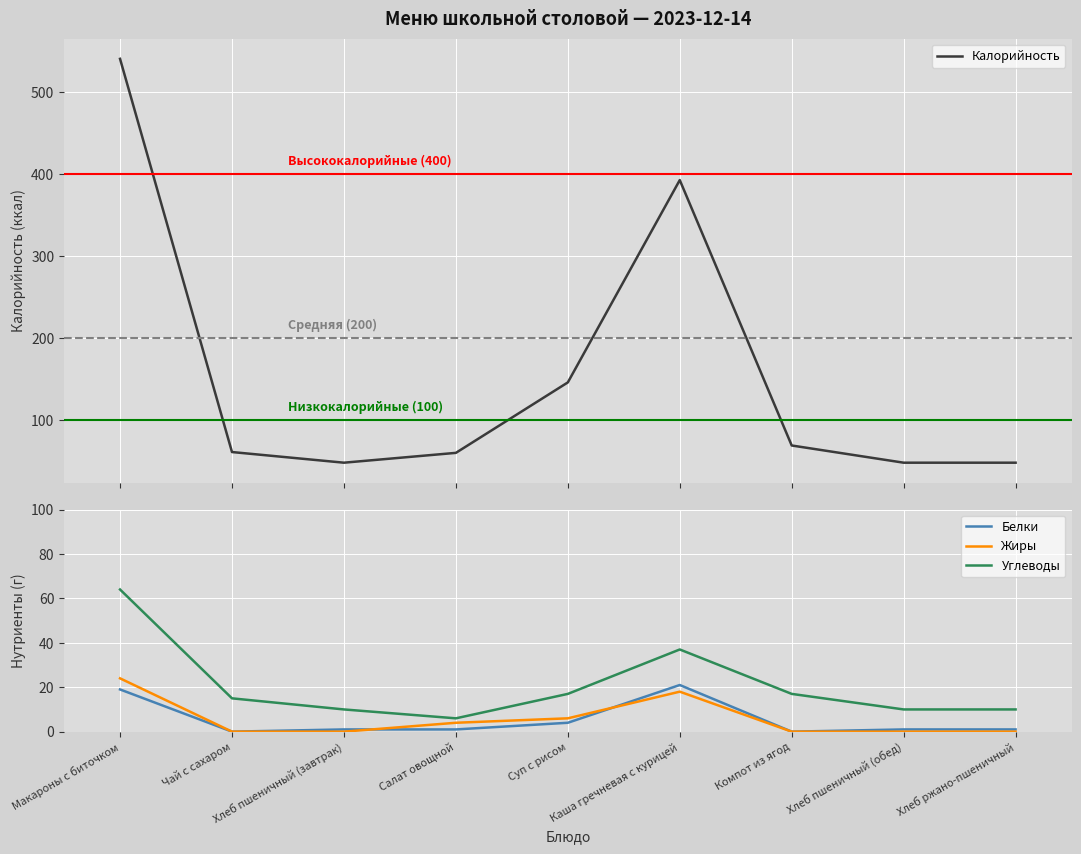

Is it true that Жиры equals 9 at Каша гречневая с курицей?

False